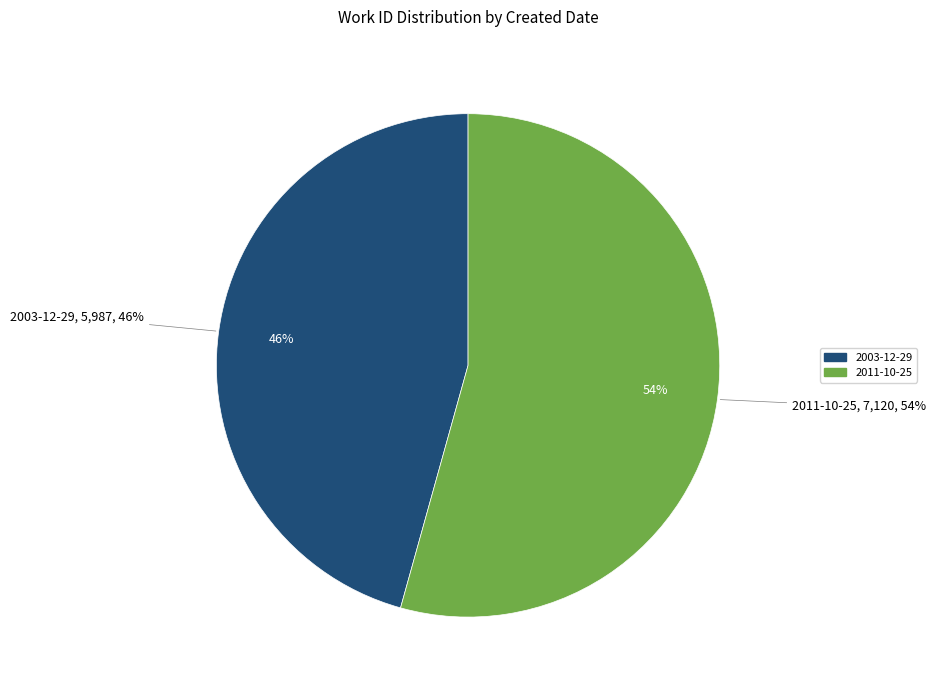

Is it true that 2003-12-29 is 46% of the pie?

True